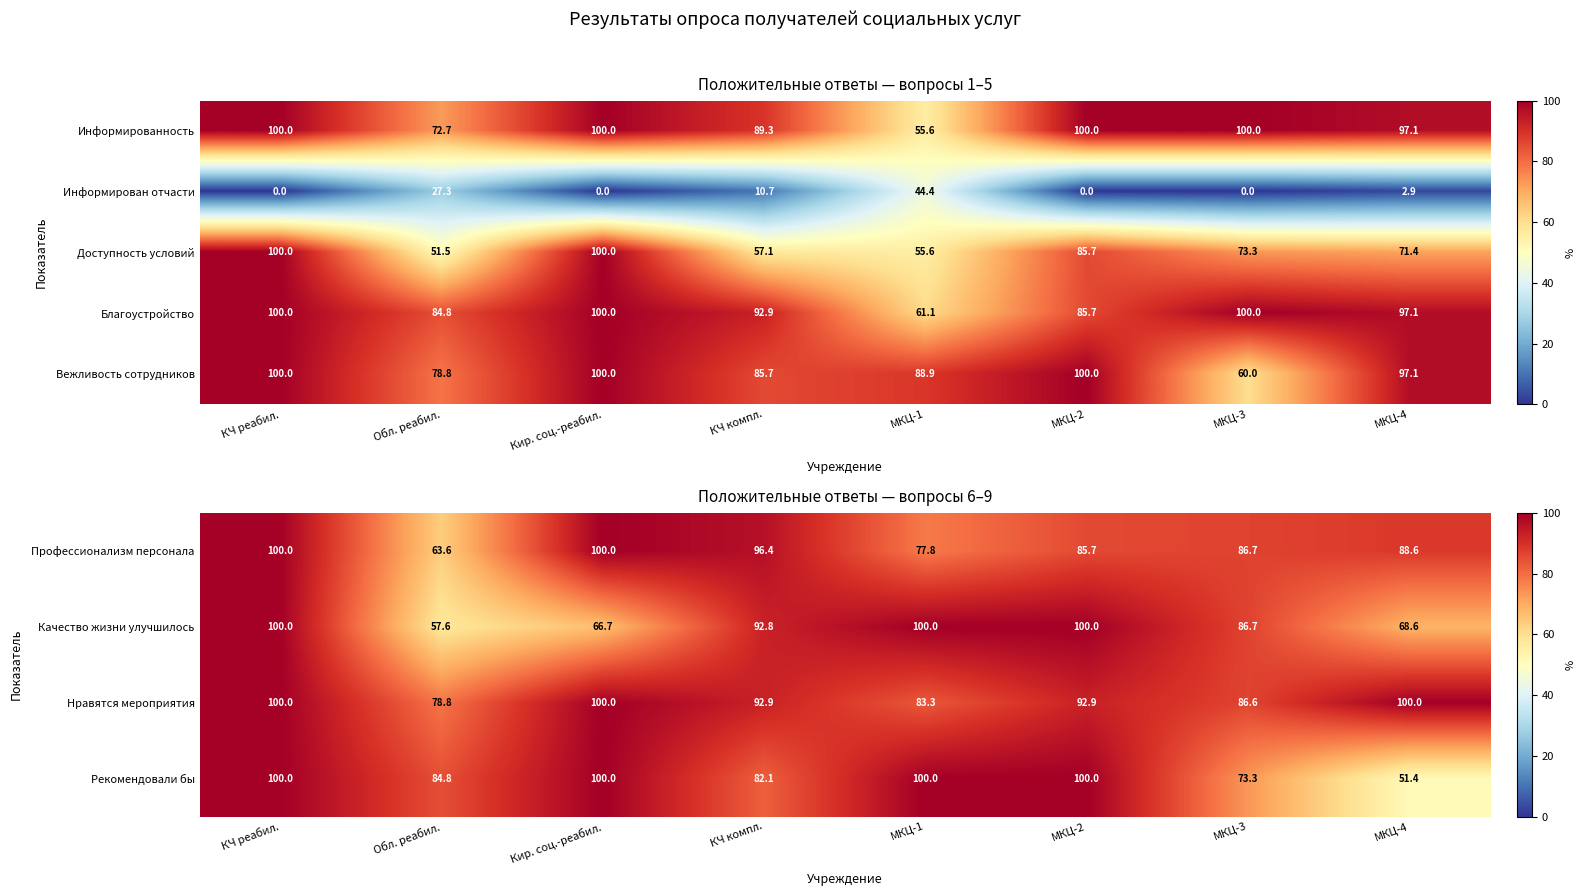

What is the sum of the Рекомендовали бы values at КЧ компл. and МКЦ-4?

133.5